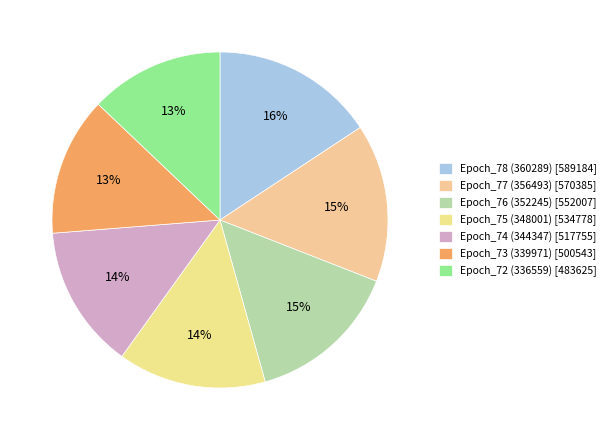

True or false: Epoch_78 (360289) accounts for 2% of the total.

False